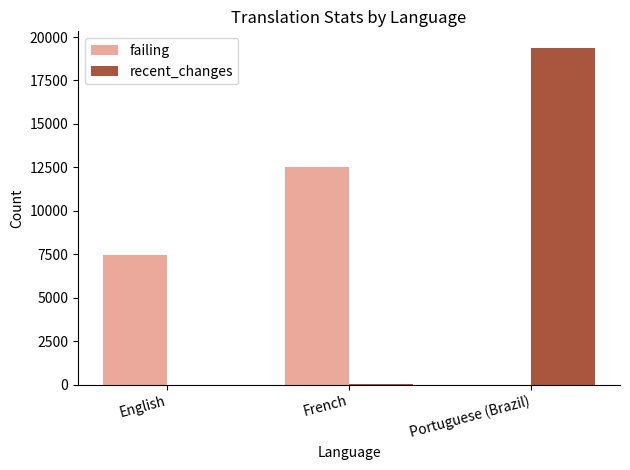

What are all the series names shown in the legend?

failing, recent_changes